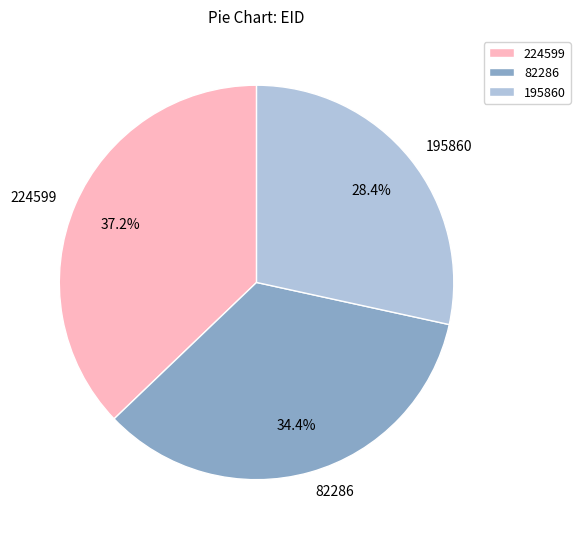

What percentage is the 195860 slice, to the nearest percent?

28%